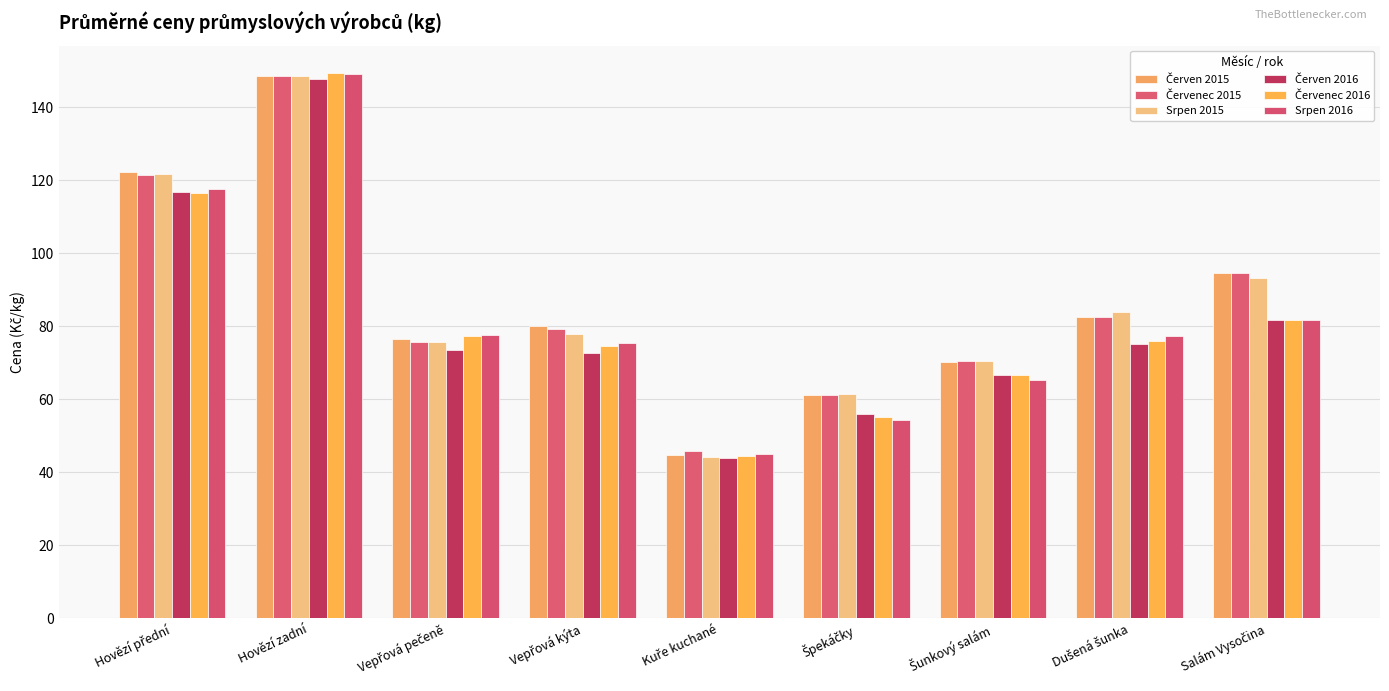

What is the greatest value displayed?

149.4